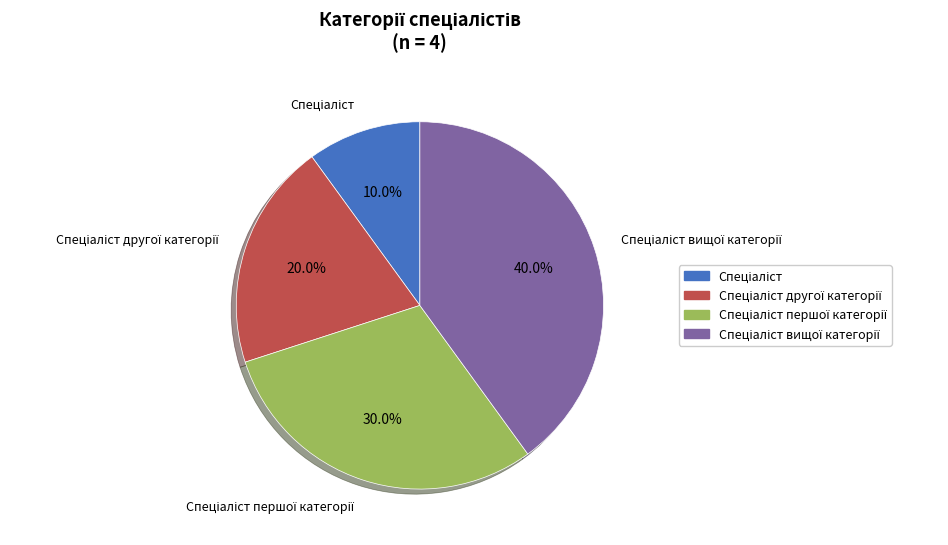

Count the number of slices in the pie.

4